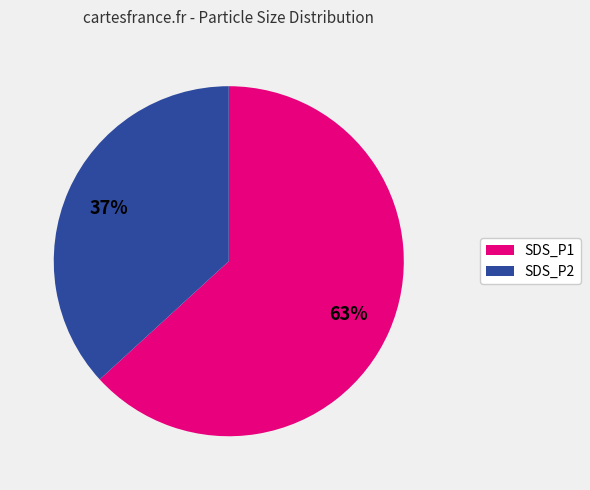

What is the majority slice?

SDS_P1